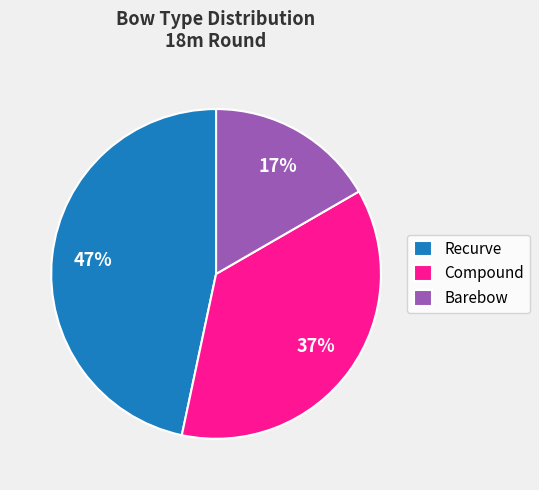

What percentage is the Barebow slice, to the nearest percent?

17%